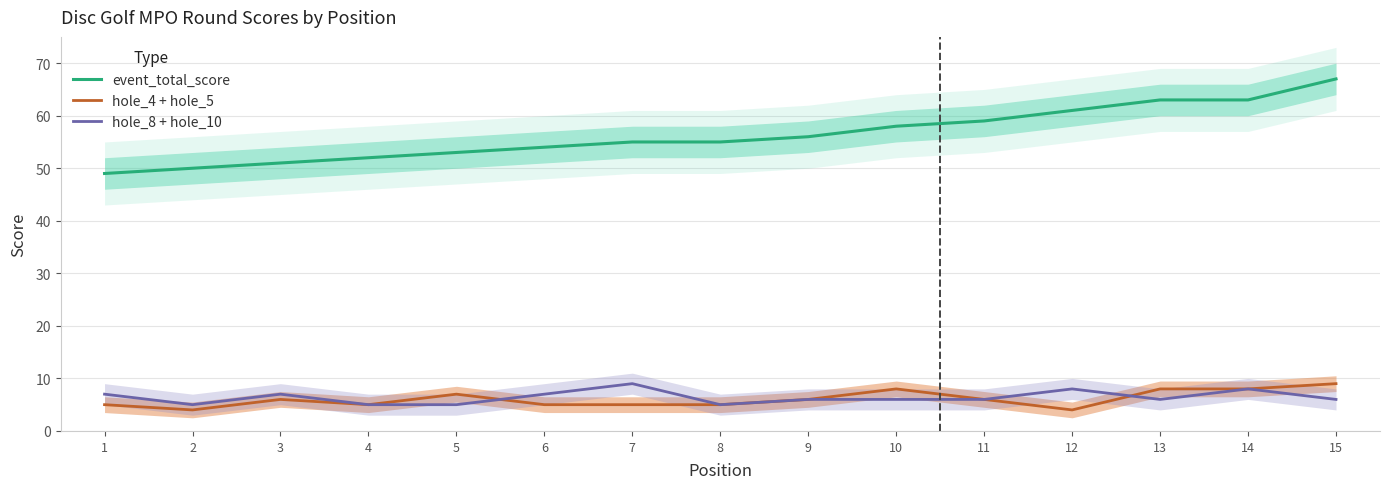

Reading left to right, what are all the values shown in this chart?

event_total_score: 1=49	2=50	3=51	4=52	5=53	6=54	7=55	8=55	9=56	10=58	11=59	12=61	13=63	14=63	15=67
hole_4 + hole_5: 1=5	2=4	3=6	4=5	5=7	6=5	7=5	8=5	9=6	10=8	11=6	12=4	13=8	14=8	15=9
hole_8 + hole_10: 1=7	2=5	3=7	4=5	5=5	6=7	7=9	8=5	9=6	10=6	11=6	12=8	13=6	14=8	15=6